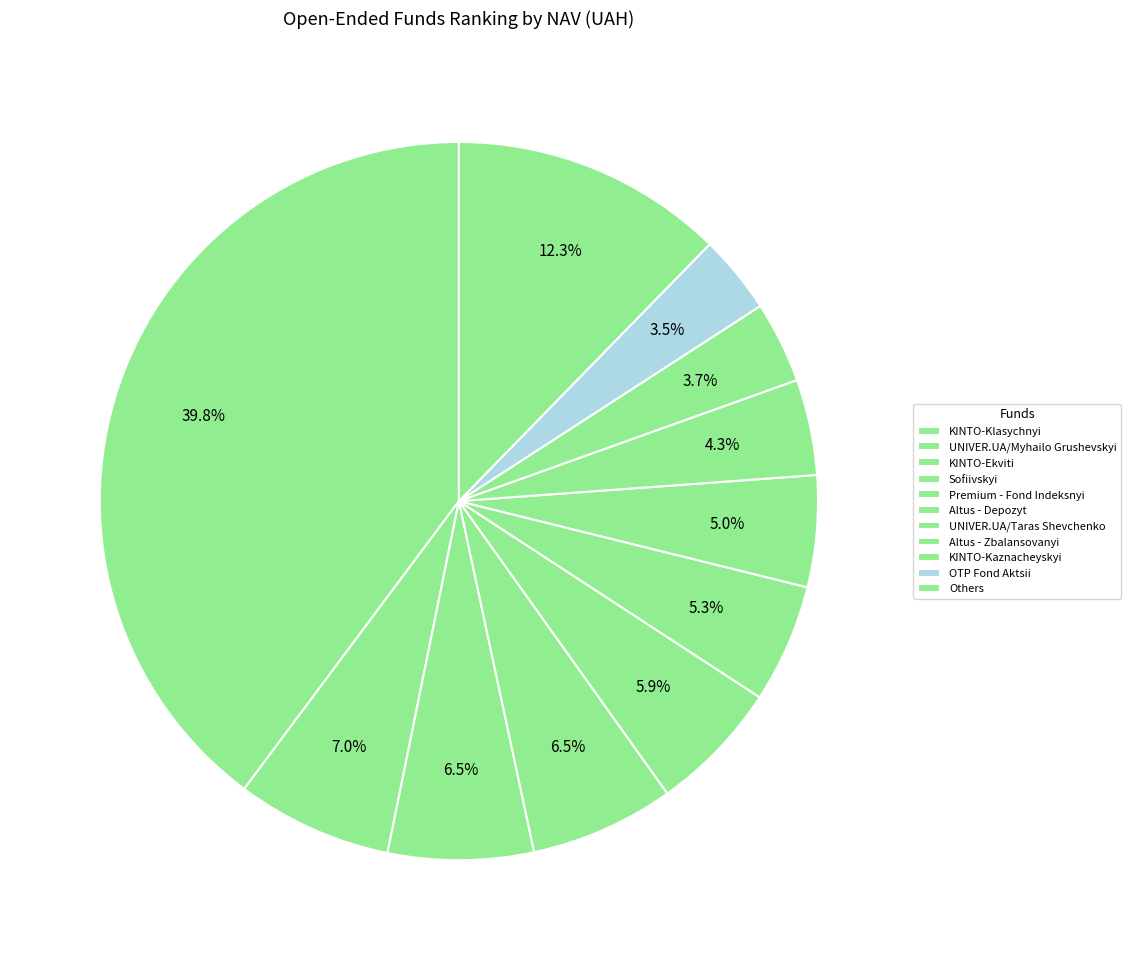

What percentage is the Altus - Depozyt slice, to the nearest percent?

5%